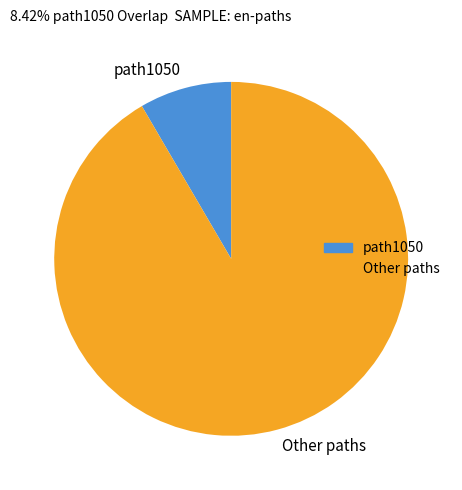

Combined, do path1050 and Other paths account for over 50%?

Yes